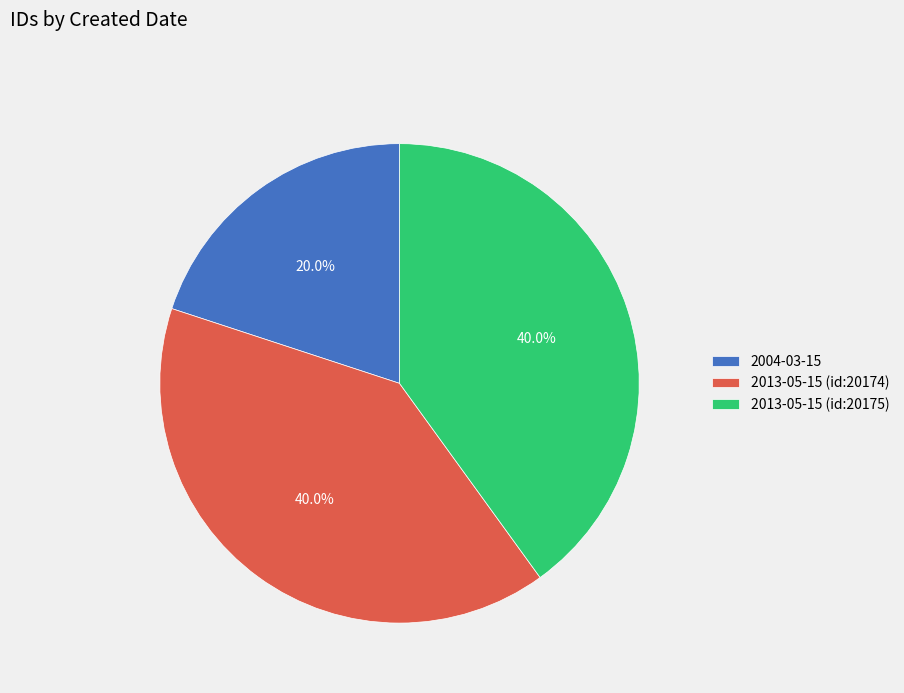

What percentage is the 2004-03-15 slice, to the nearest percent?

20%